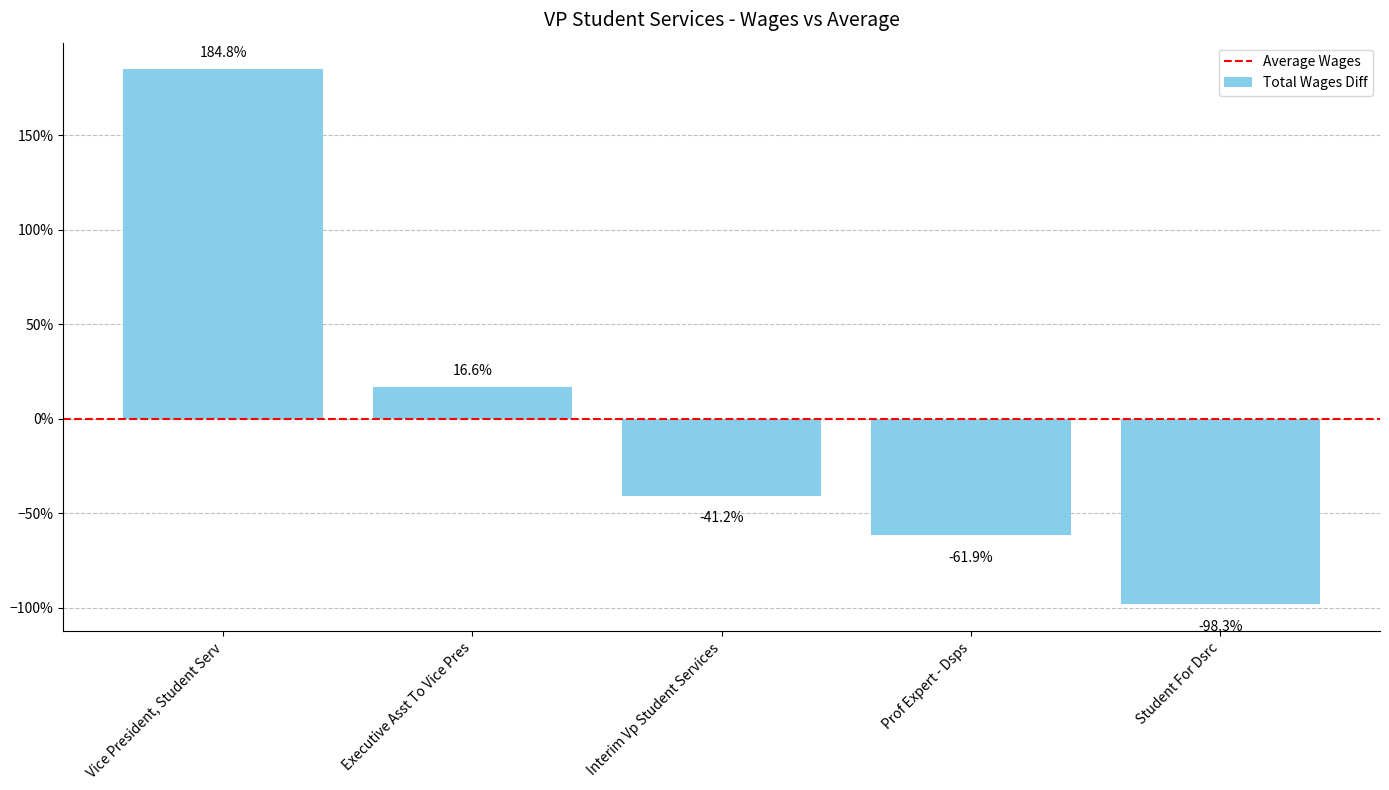

Does the chart contain any negative values?

Yes